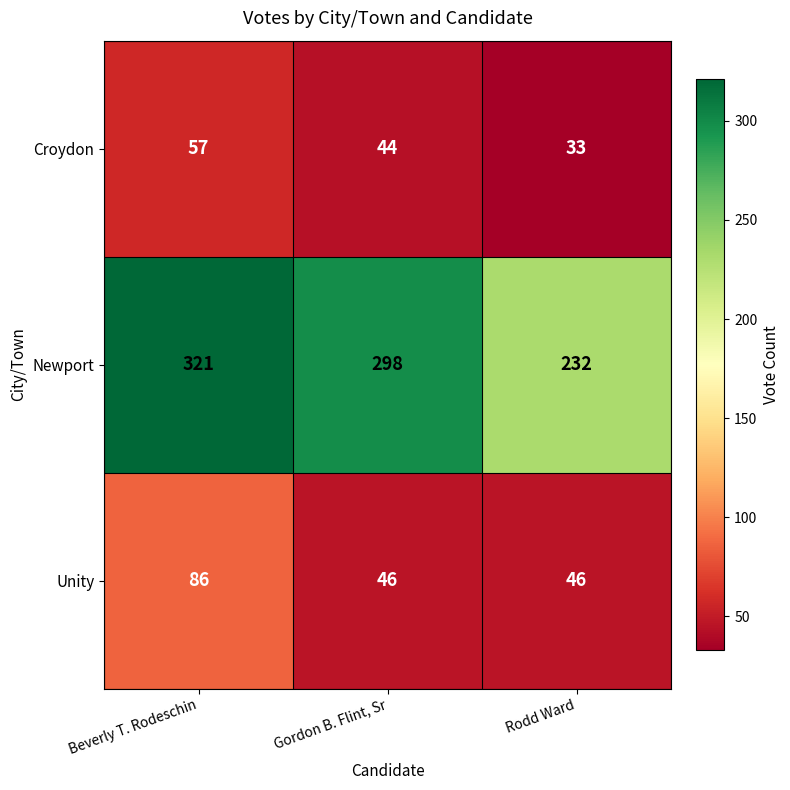

True or false: Newport has a value of 321 at Beverly T. Rodeschin.

True